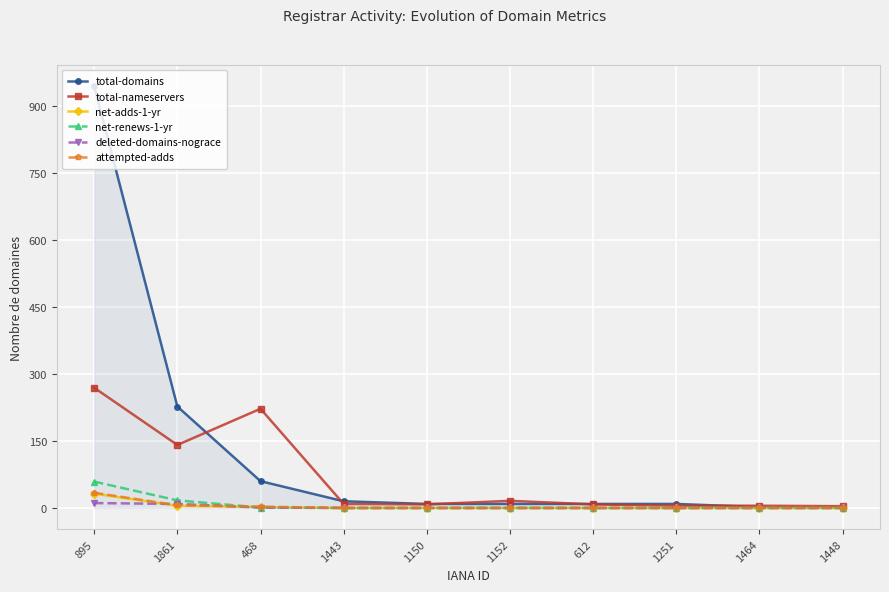

At which category is the sum across all series the highest?

895